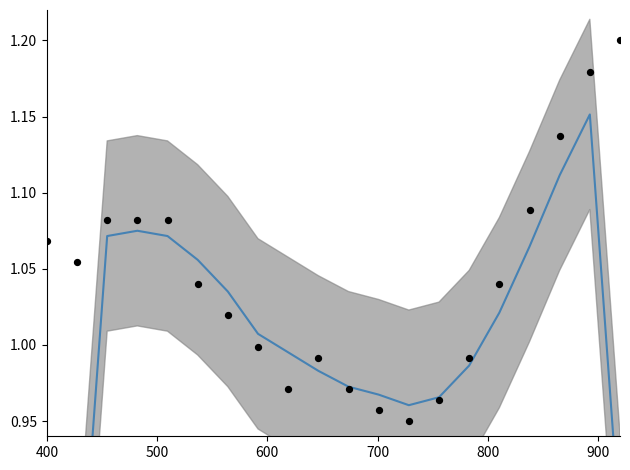

At how many categories does at least one series exceed 1?

13